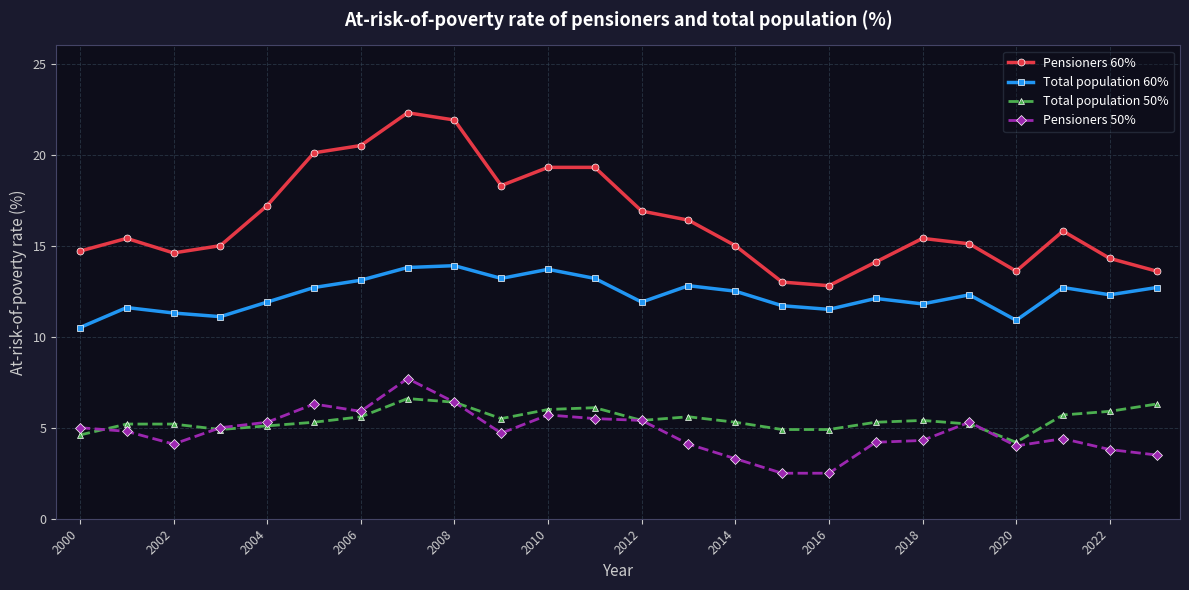

What is the value of the Pensioners 60% point at the 21st from the left?

13.6